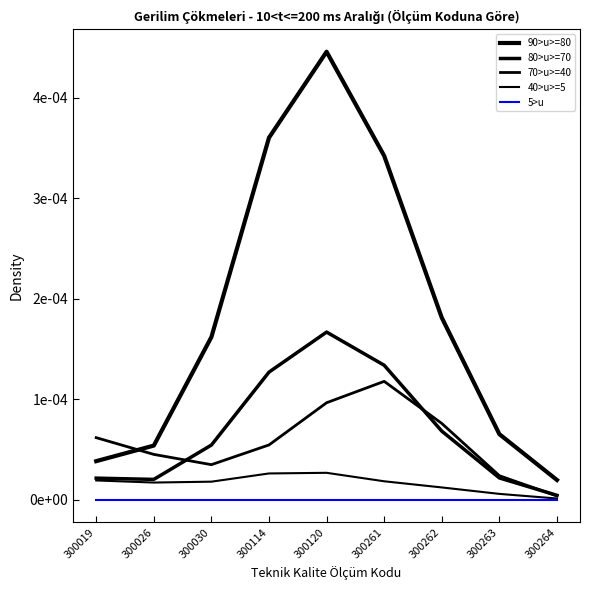

True or false: 70>u>=40 and 5>u cross at least once.

False